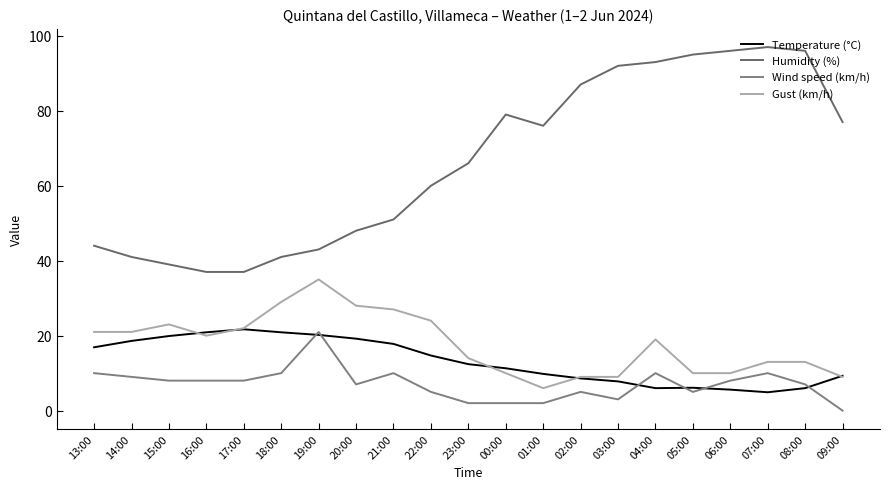

Reading left to right, what are all the values shown in this chart?

Temperature (°C): 16.9	18.6	19.9	20.9	21.7	20.9	20.2	19.2	17.8	14.7	12.4	11.3	9.8	8.6	7.8	6.0	6.1	5.6	4.9	6.0	9.3
Humidity (%): 44.0	41.0	39.0	37.0	37.0	41.0	43.0	48.0	51.0	60.0	66.0	79.0	76.0	87.0	92.0	93.0	95.0	96.0	97.0	96.0	77.0
Wind speed (km/h): 10.0	9.0	8.0	8.0	8.0	10.0	21.0	7.0	10.0	5.0	2.0	2.0	2.0	5.0	3.0	10.0	5.0	8.0	10.0	7.0	0.0
Gust (km/h): 21.0	21.0	23.0	20.0	22.0	29.0	35.0	28.0	27.0	24.0	14.0	10.0	6.0	9.0	9.0	19.0	10.0	10.0	13.0	13.0	9.0